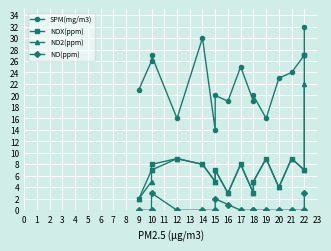

Is this an area chart (filled region under the line)?

No